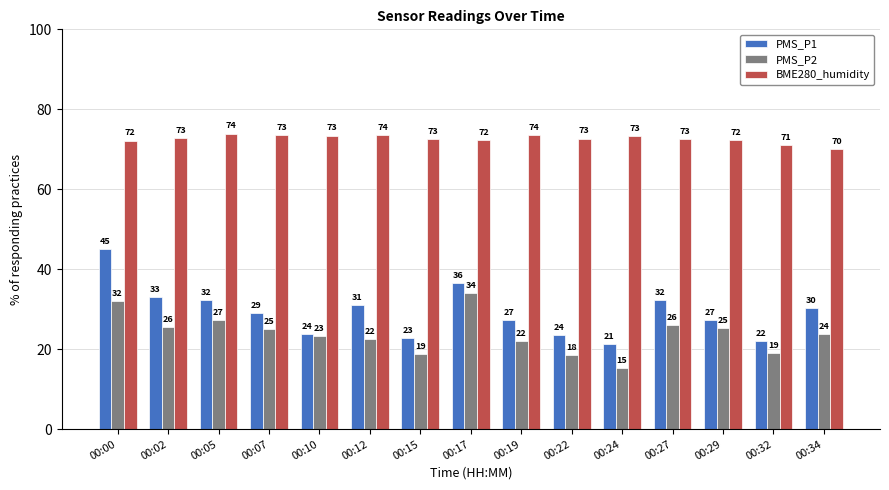

Is the value of BME280_humidity at 00:32 greater than the value of PMS_P1 at 00:05?

Yes